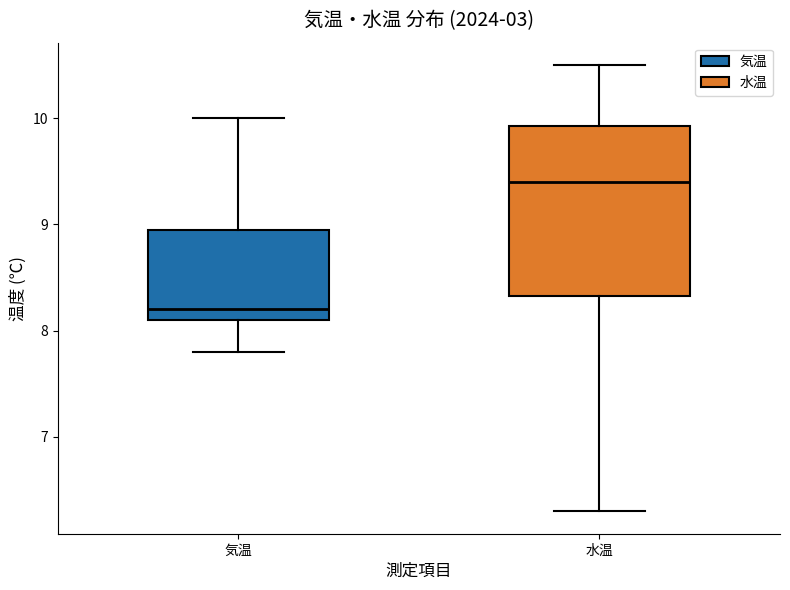

Where is the upper edge of the box for 水温 on the y-axis? The values are not printed on the chart, so give them approximately, as read against the axis.

9.9